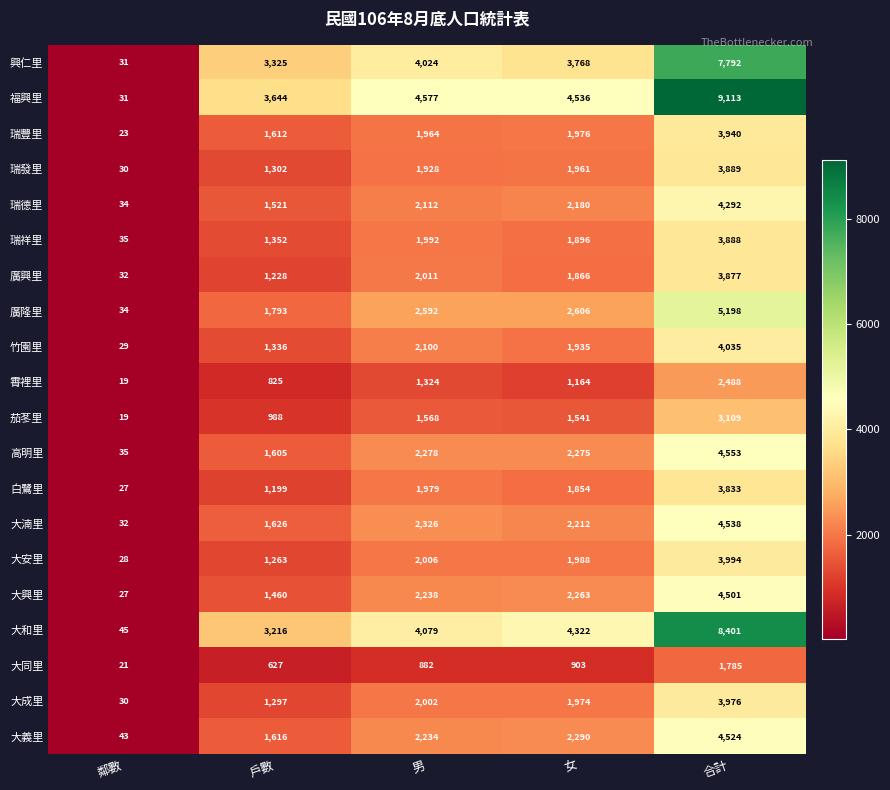

What is the greatest value displayed?

9113